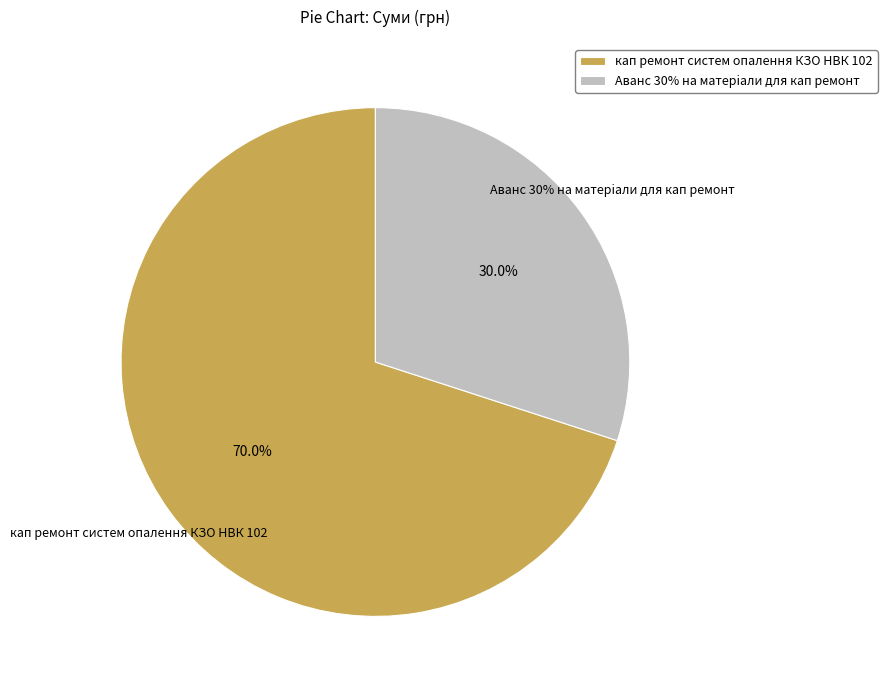

True or false: Аванс 30% на матерiали для кап ремонт accounts for 24% of the total.

False